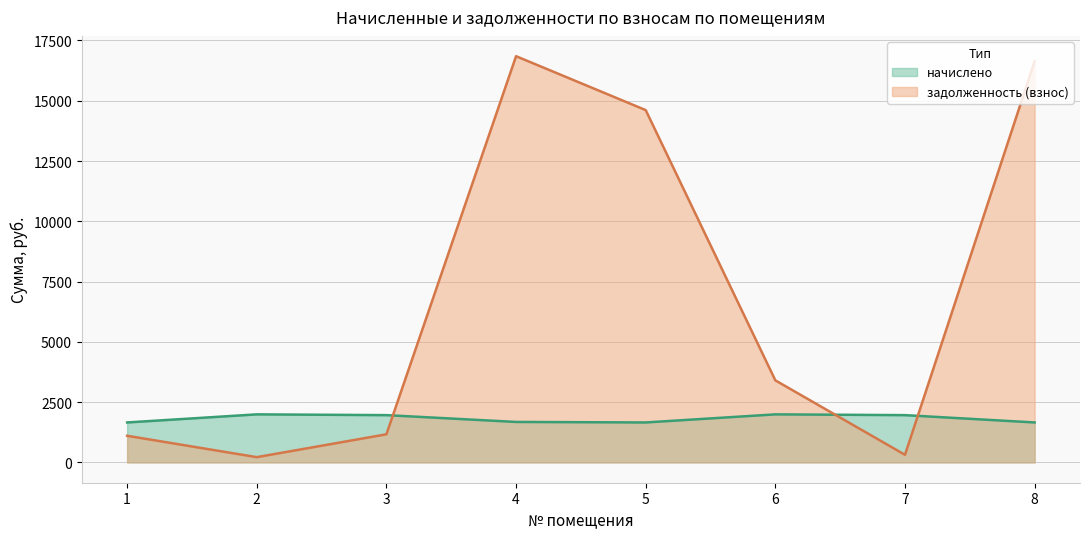

Which category has the lowest value in the начислено series?

1